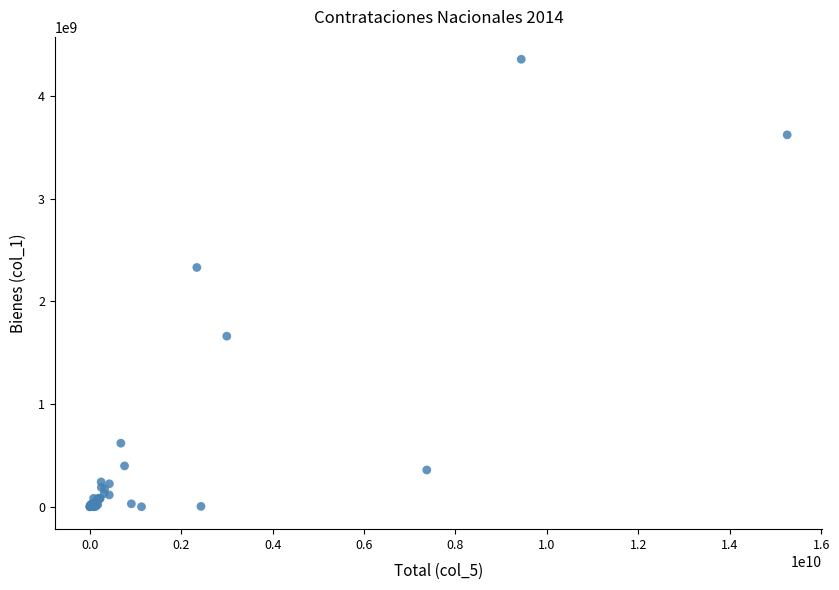

What Y value in the scatter plot is closest to 2179166477?

2330783569.3